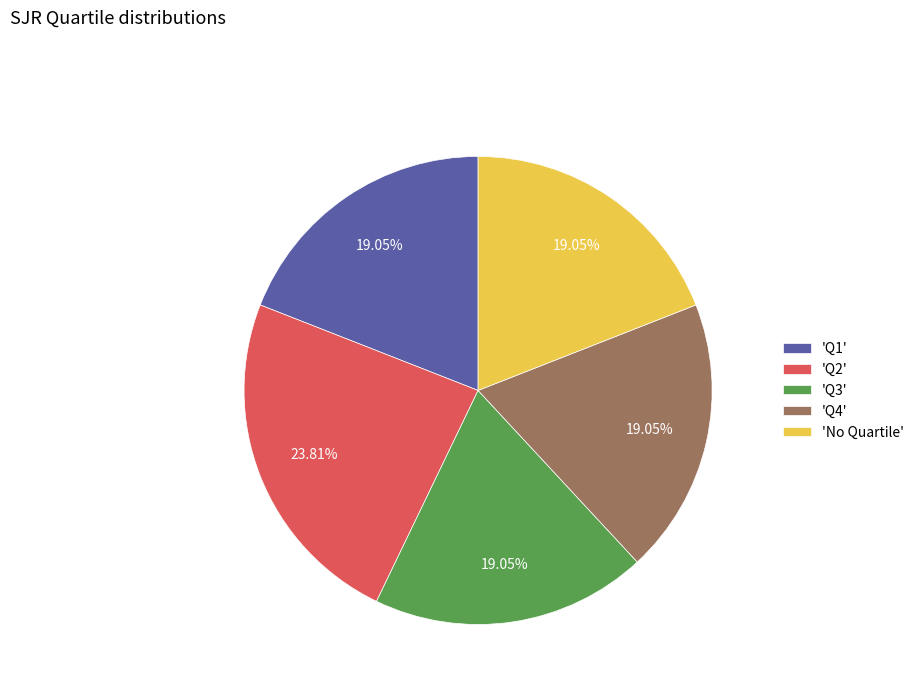

To the nearest percent, what is the average slice percentage?

20%